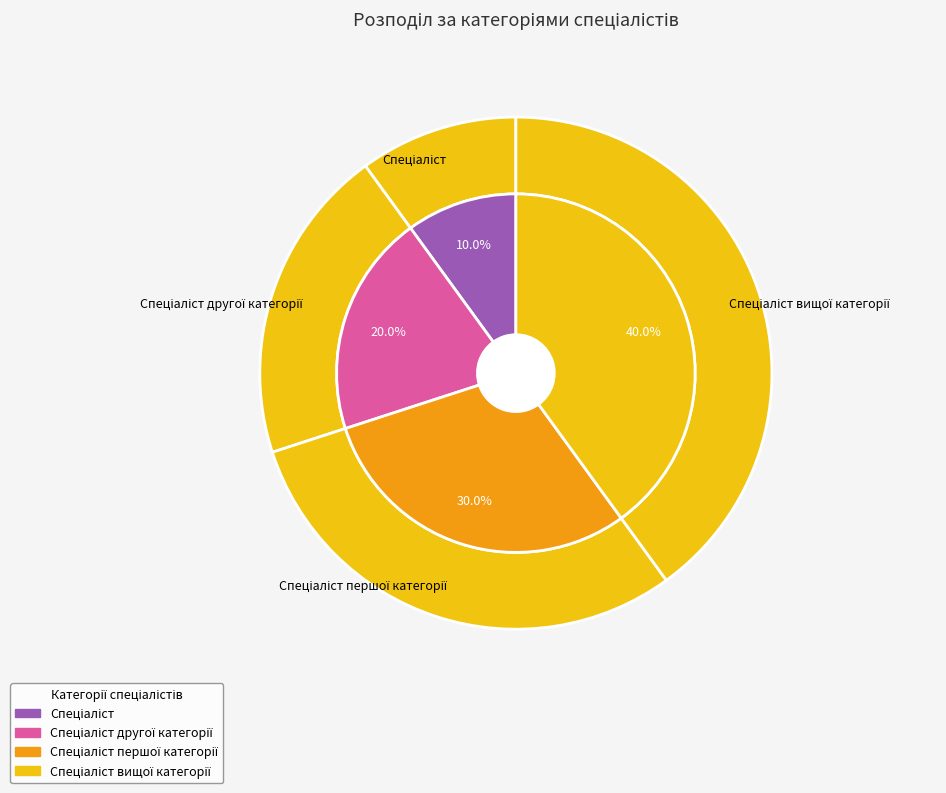

How many segments does this pie chart have?

4